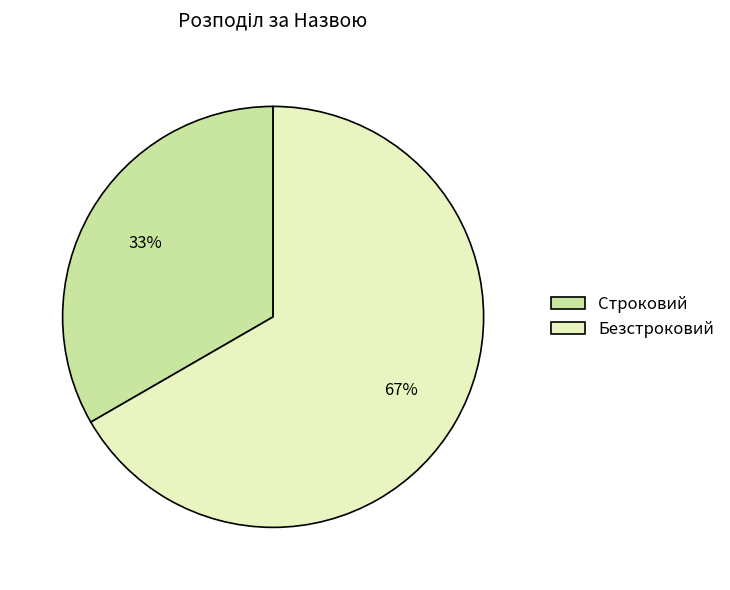

Which has a higher value, Безстроковий or Строковий?

Безстроковий